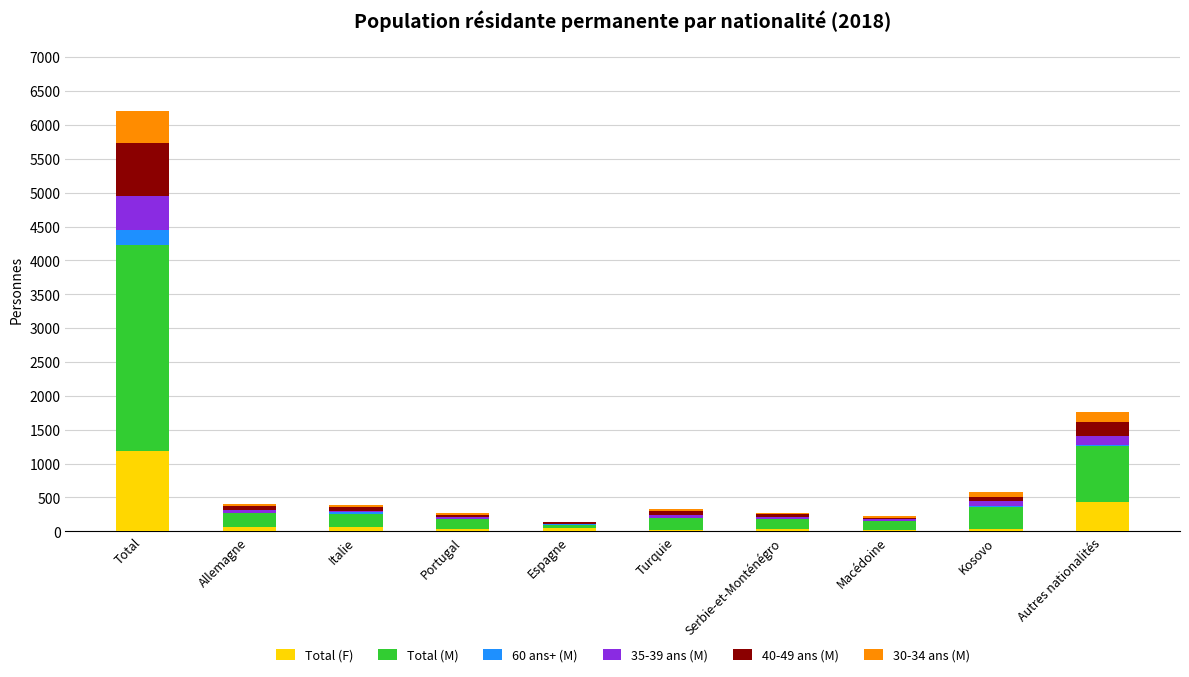

What is the highest value of the Total (F) series?

1190